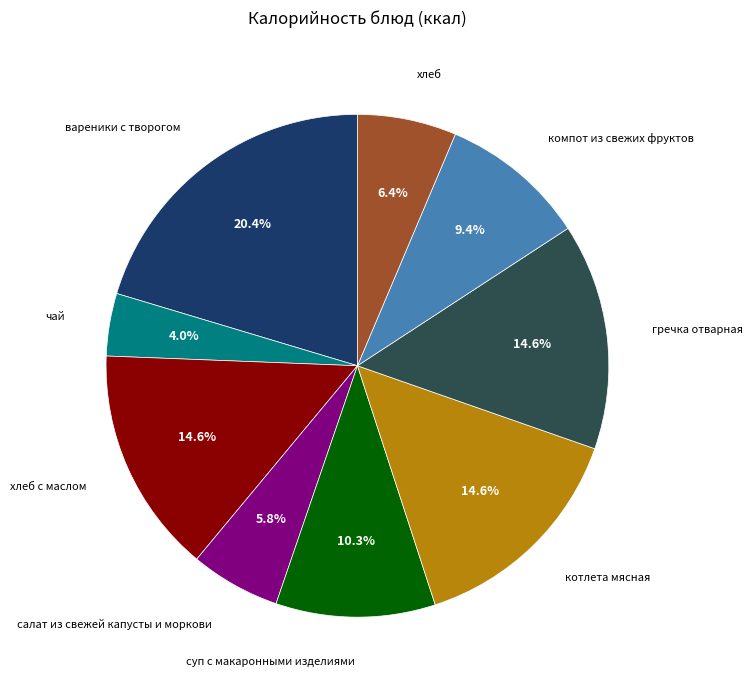

Is there any slice that represents more than half of the pie?

No